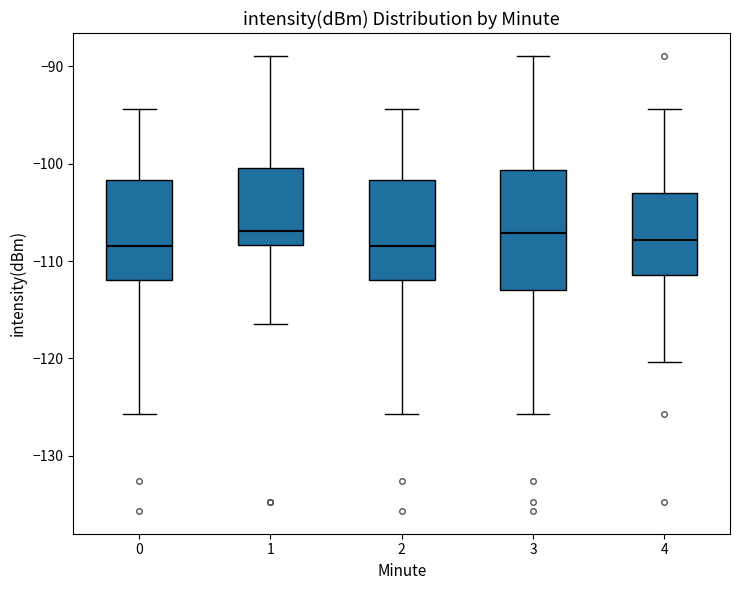

Reading left to right, transcribe this box plot: for each box, give where its median line is, the range the box spans, and where its two whiskers end, as read against the y-axis. The values are not printed on the chart, so give them approximately, as read against the axis.

0: median -108, box -112 to -102, whiskers -126 to -94
1: median -107, box -108 to -100, whiskers -116 to -89
2: median -108, box -112 to -102, whiskers -126 to -94
3: median -107, box -113 to -101, whiskers -126 to -89
4: median -108, box -111 to -103, whiskers -120 to -94